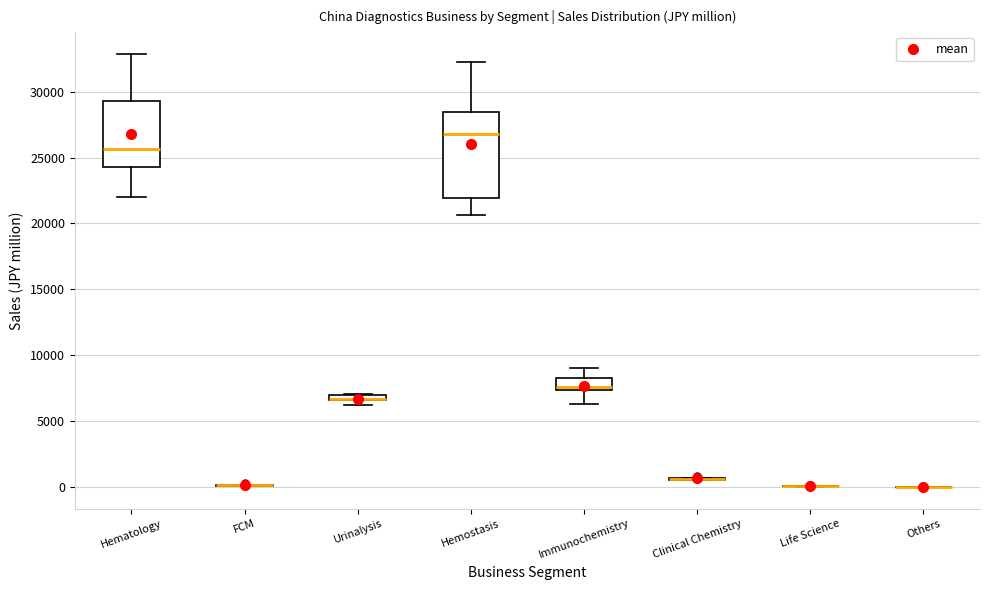

Comparing the boxes themselves (not the whiskers), which one is the tallest?

Hemostasis